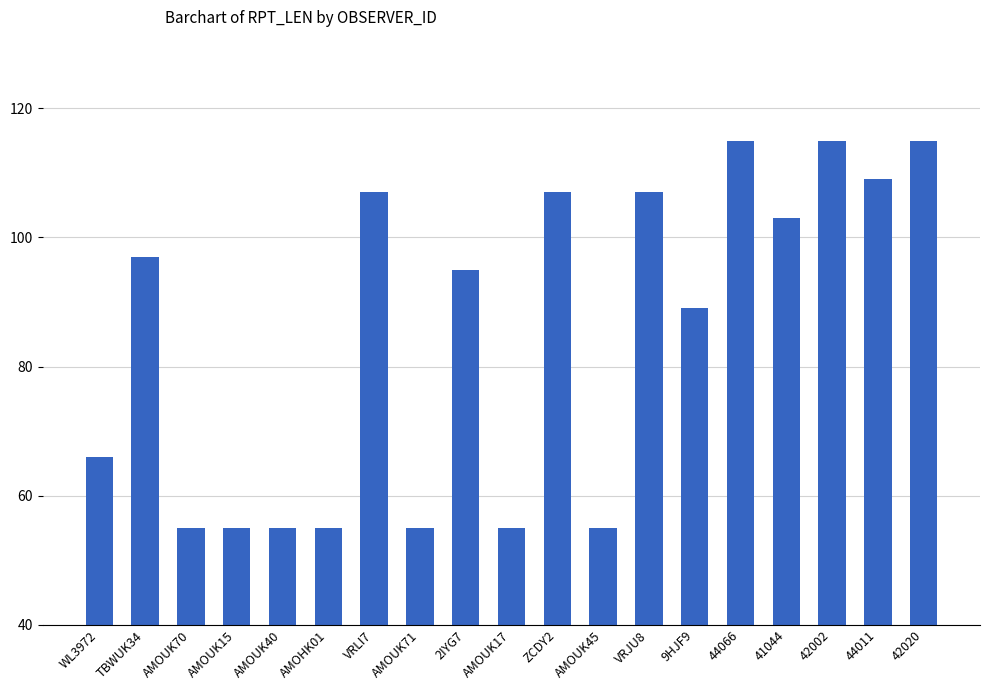

At which label is the value closest to 85?

9HJF9